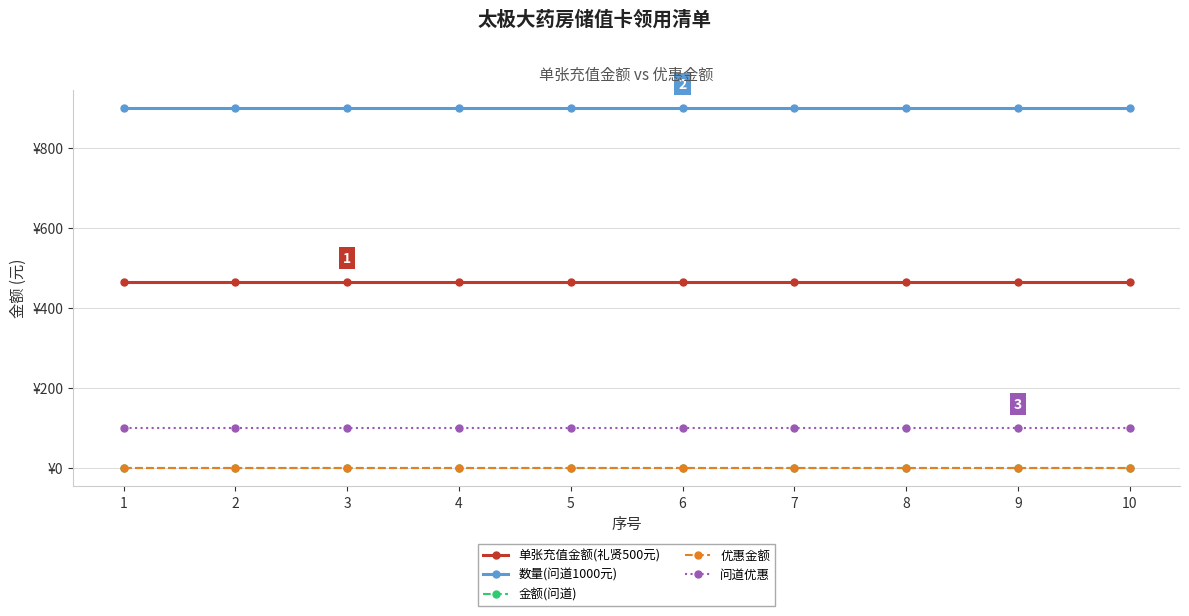

True or false: 优惠金额 and 问道优惠 cross at least once.

False